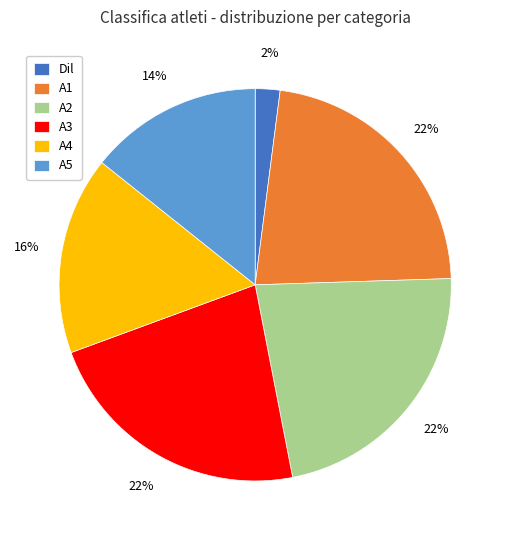

Approximately how many times larger is the value at A1 compared to A5?

1.6